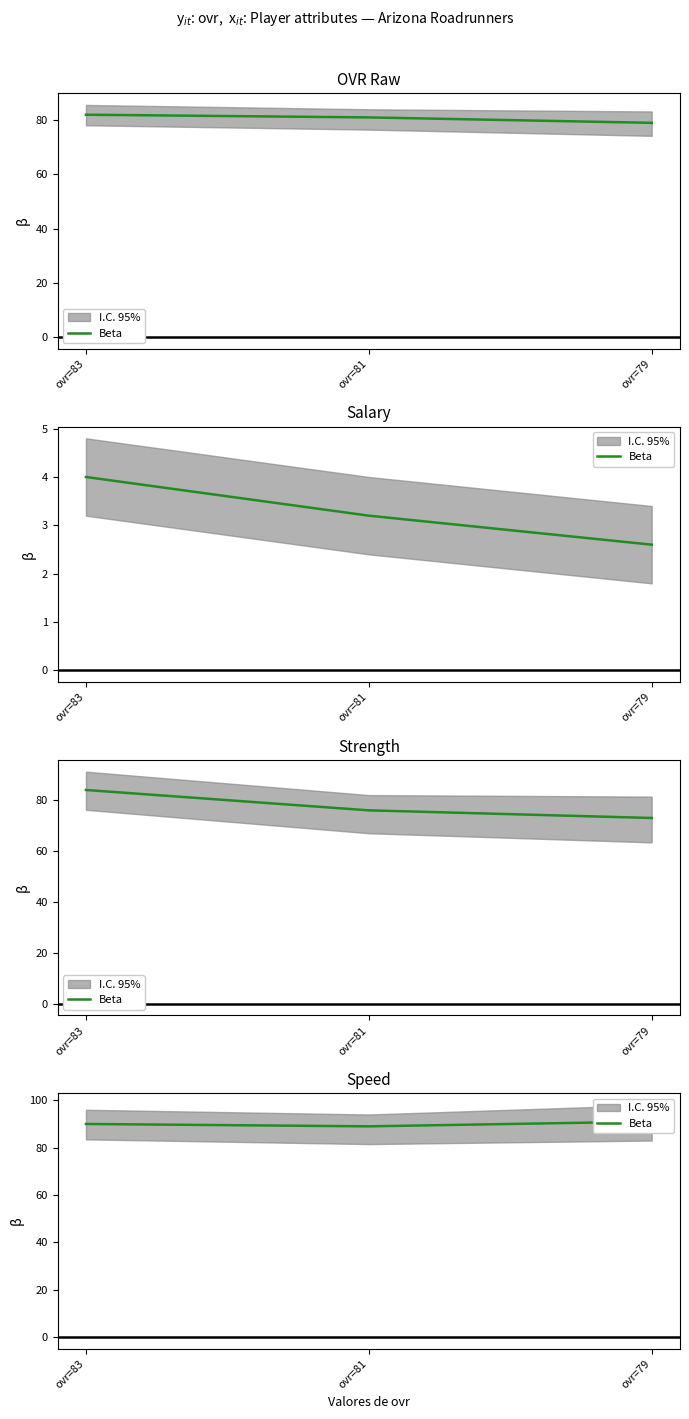

What is the difference between the maximum and second lowest values?

1